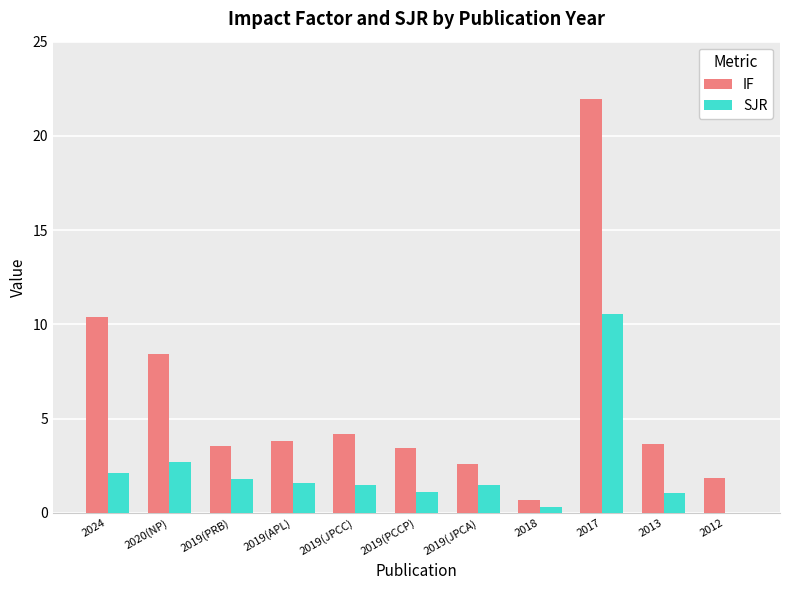

At which label does IF first exceed 3?

2024